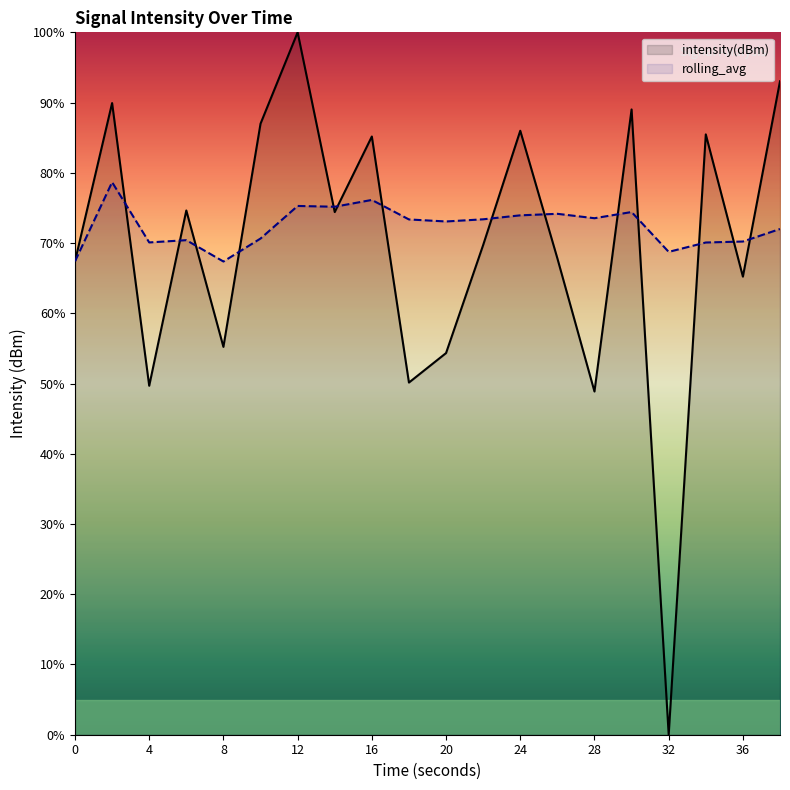

What are all the series names shown in the legend?

intensity(dBm), rolling_avg